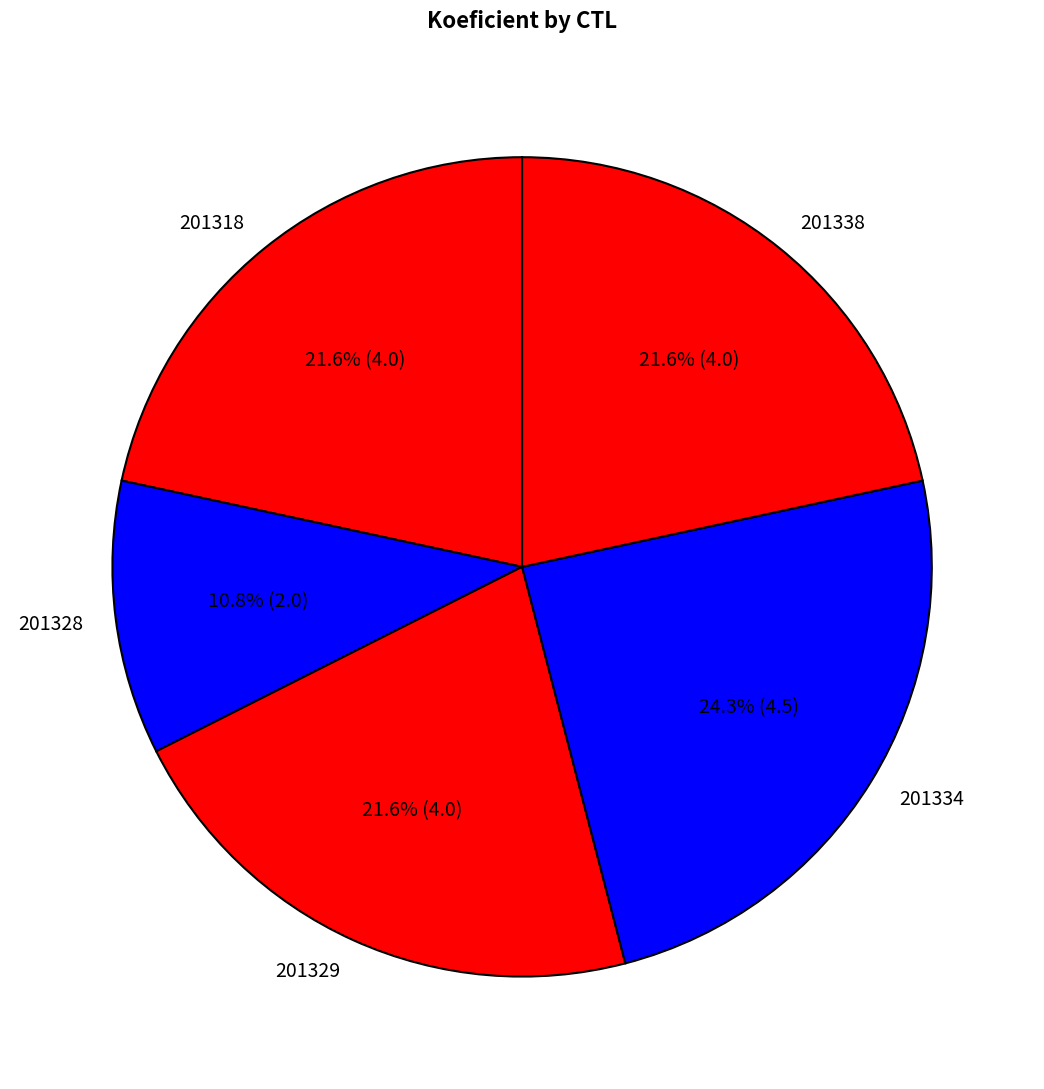

Approximately how many times larger is the value at 201338 compared to 201328?

2.0